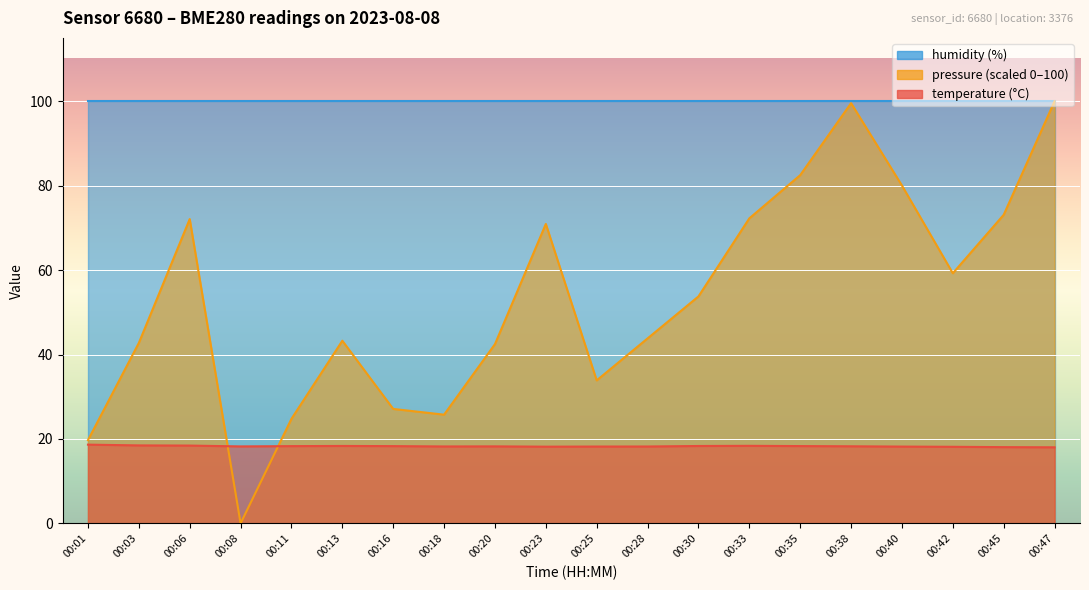

How many times do pressure_norm and temperature cross each other?

2